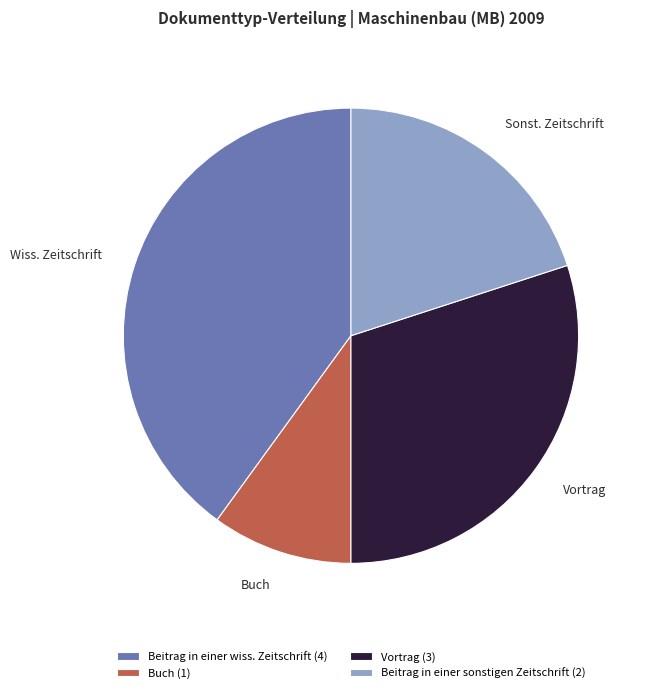

Combined, do Beitrag in einer wiss. Zeitschrift (4) and Beitrag in einer sonstigen Zeitschrift (2) account for over 50%?

Yes